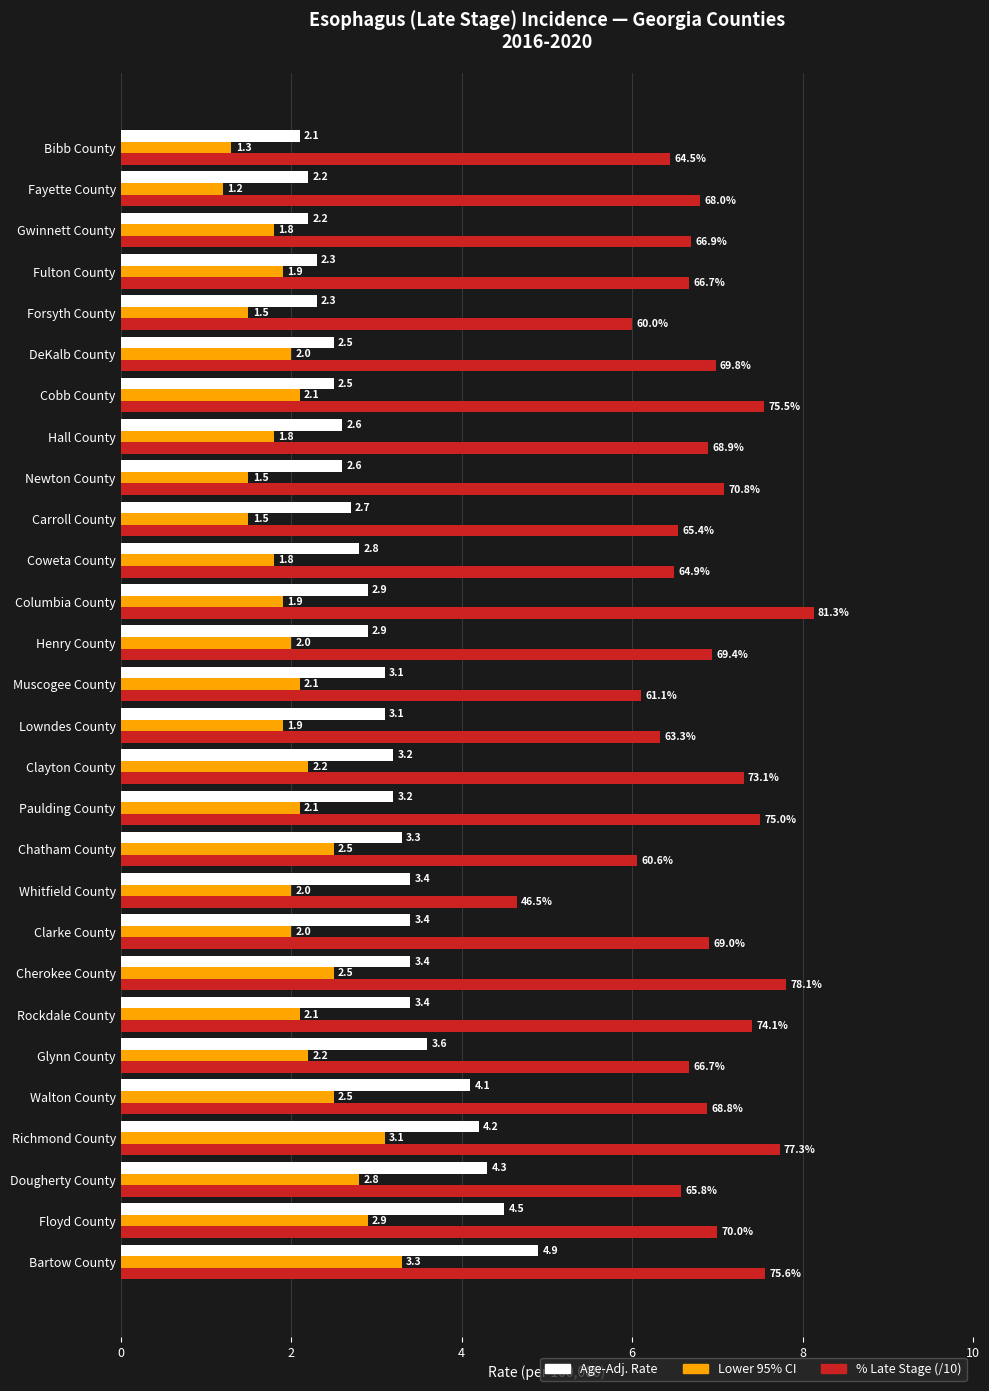

How many categories are shown in the chart?

28